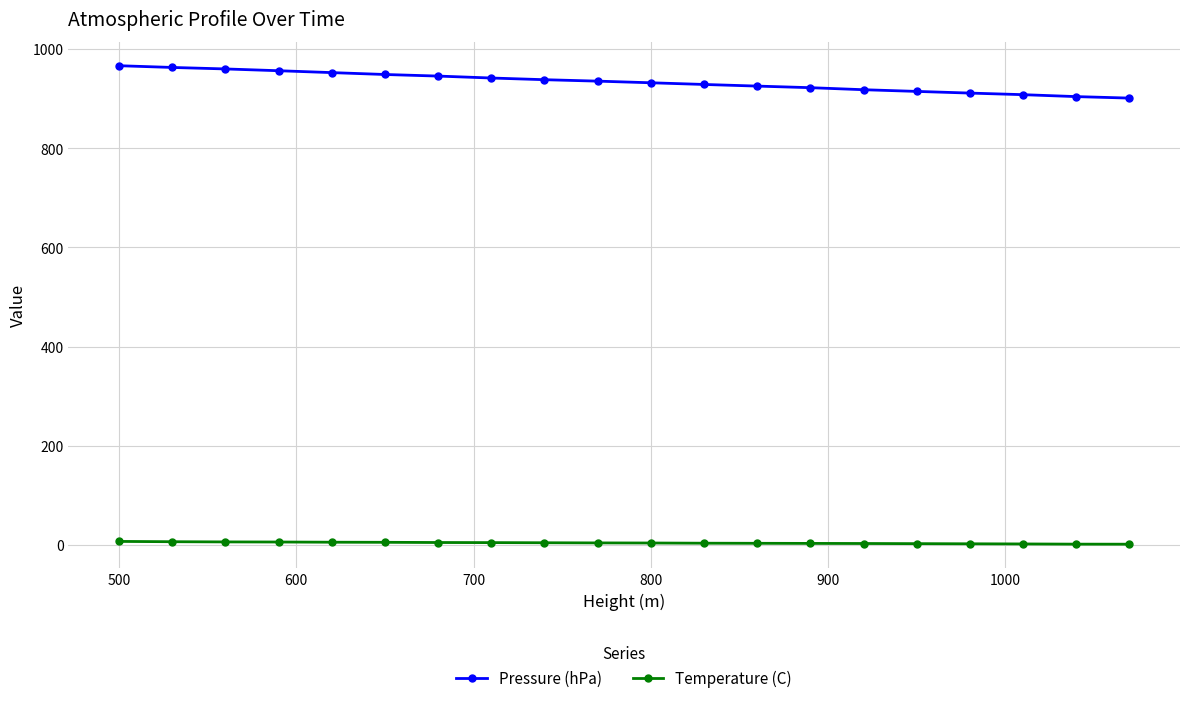

At how many categories does at least one series exceed 588?

20